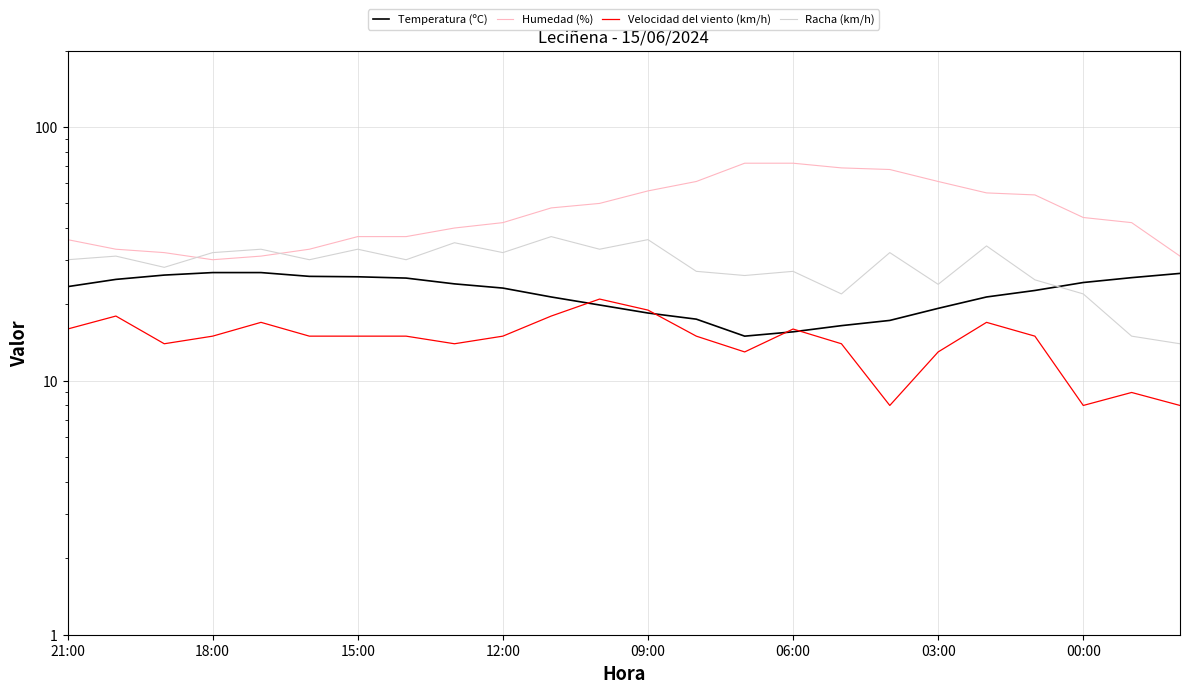

At which category does Temperatura (ºC) reach its first local valley?

14